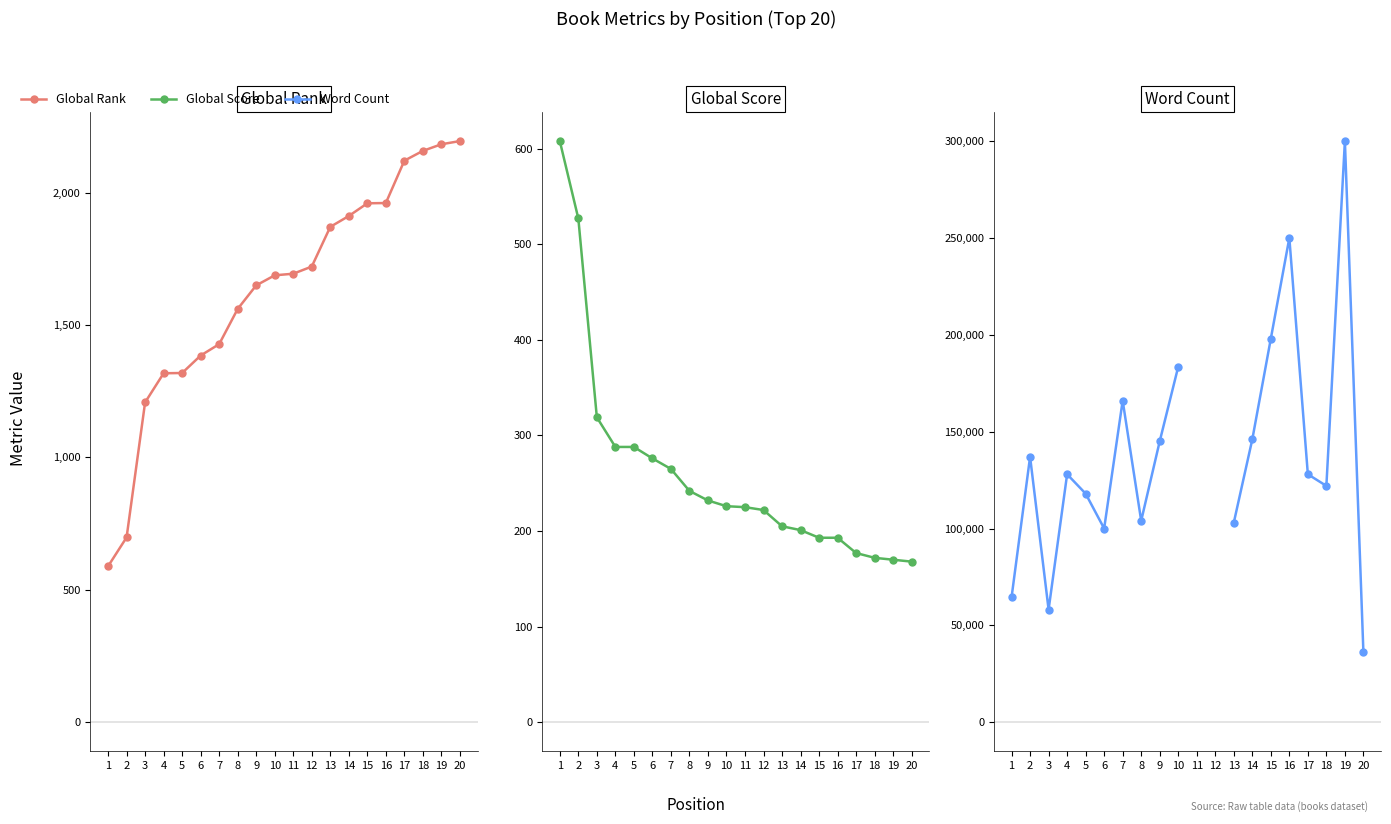

Rank the series at 17 from lowest to highest value.

Global Score, Global Rank, Word Count